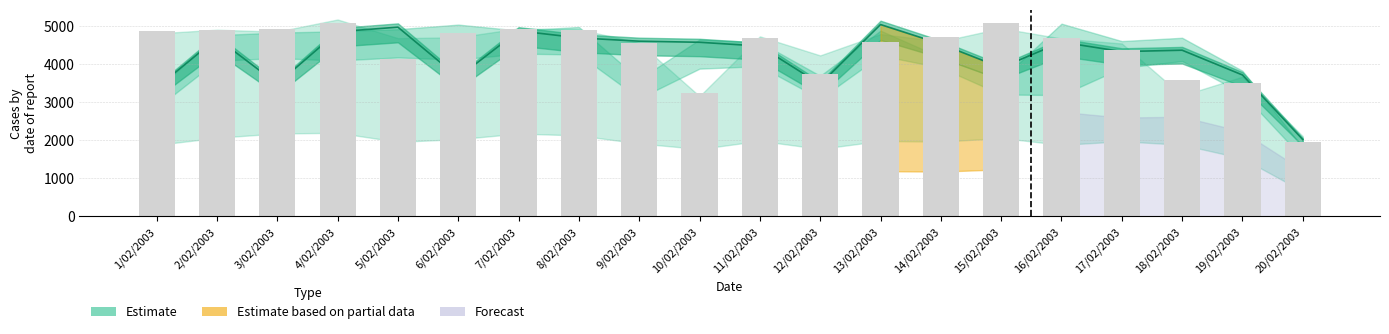

The chart shows a value of 1955 at 20/02/2003. True or false?

True